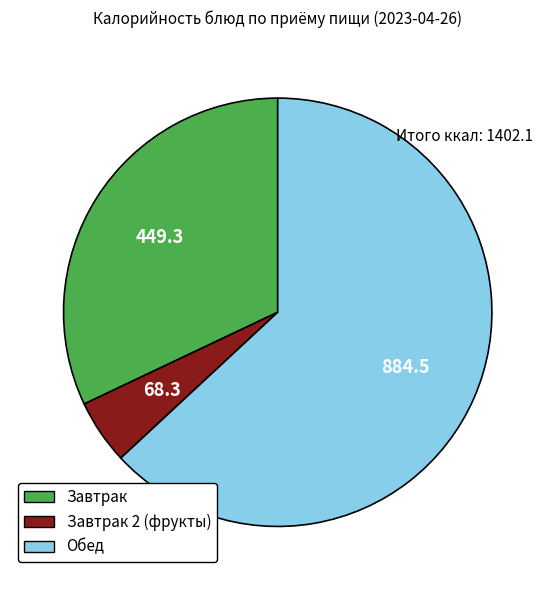

Do Завтрак 2 (фрукты) and Завтрак together represent more than half of the pie?

No